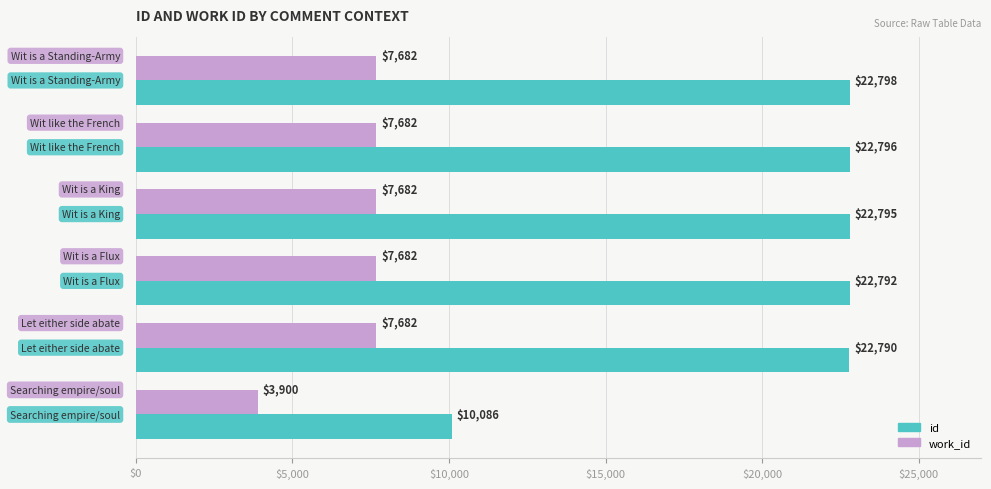

Which series has the largest range (max minus min)?

id